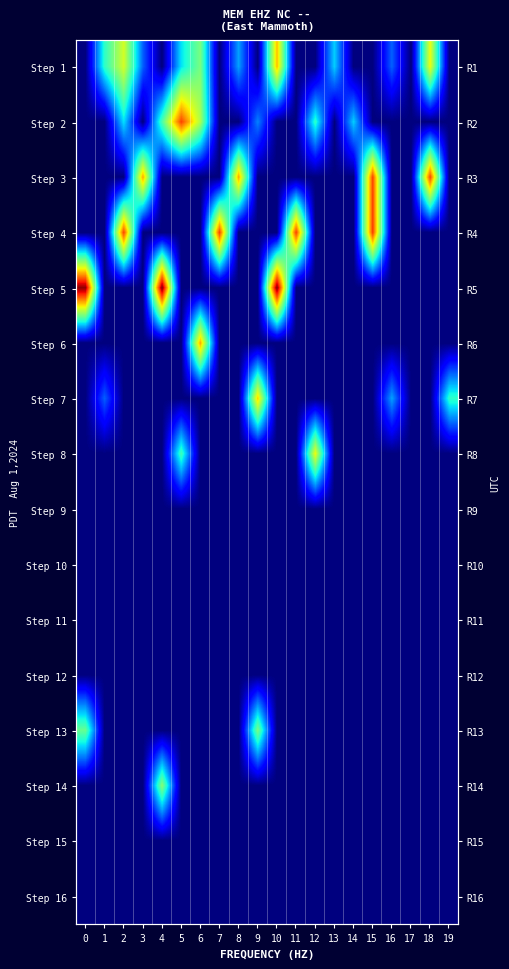

What is the spread (max minus min) of values at 4?

6.3